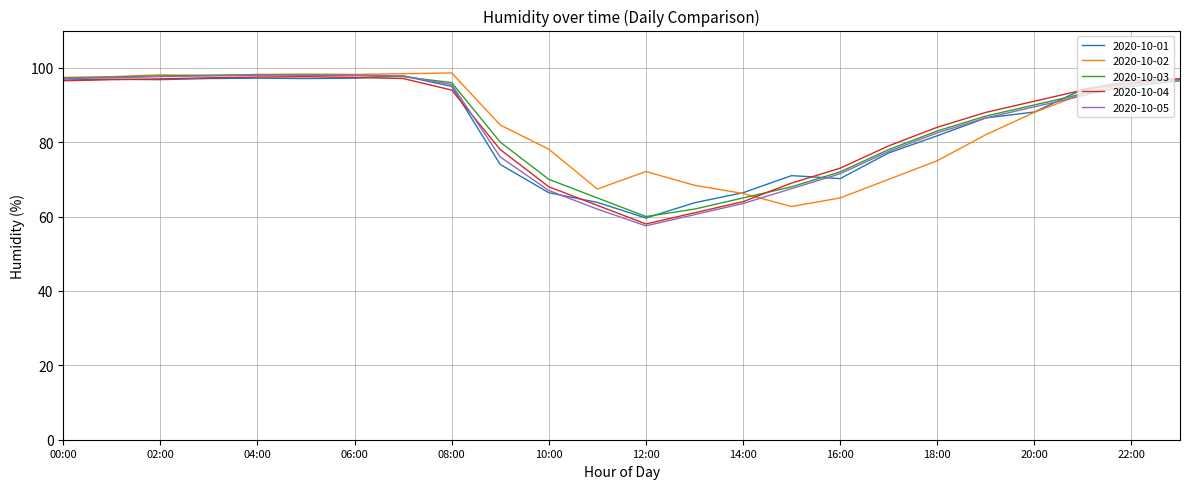

In 2020-10-05, how many points are higher than both neighbors (excluding endpoints)?

1